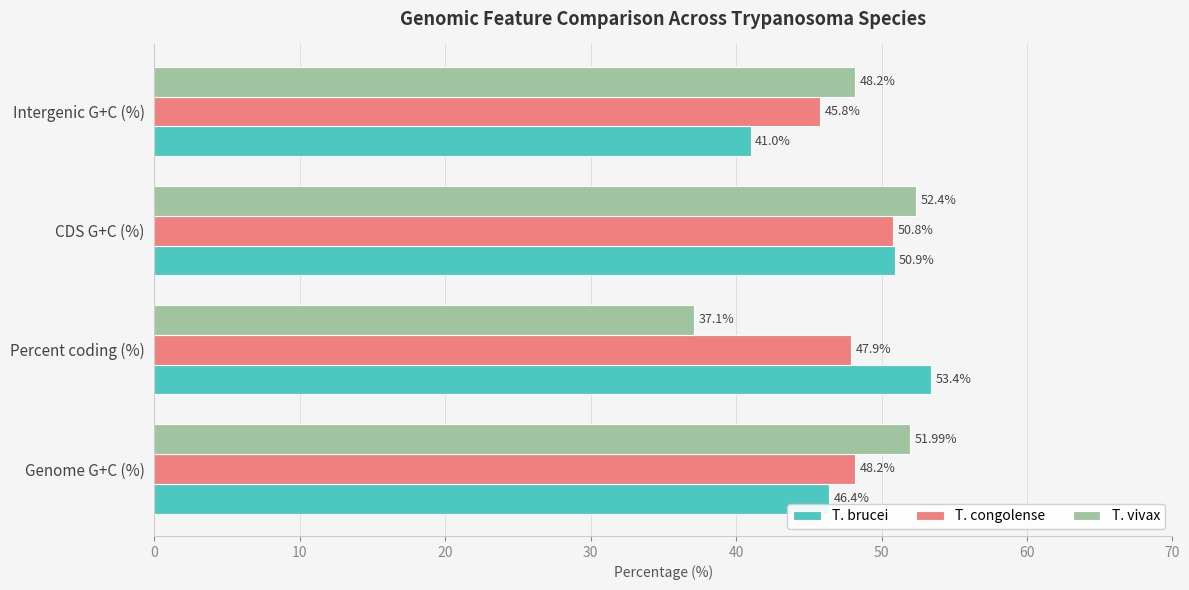

At which label is T. congolense closest to 48?

Percent coding (%)